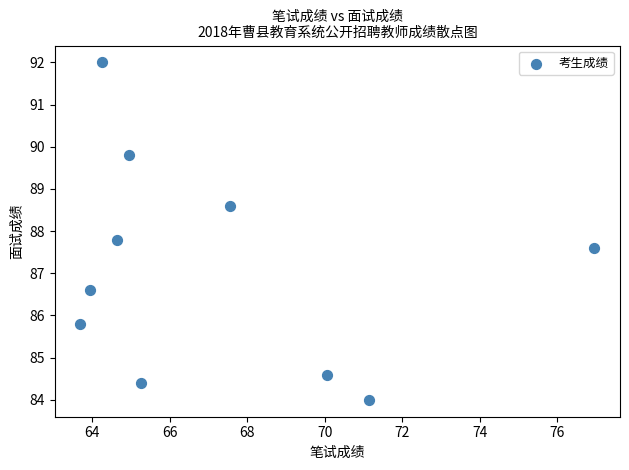

What is the average X value?

67.2